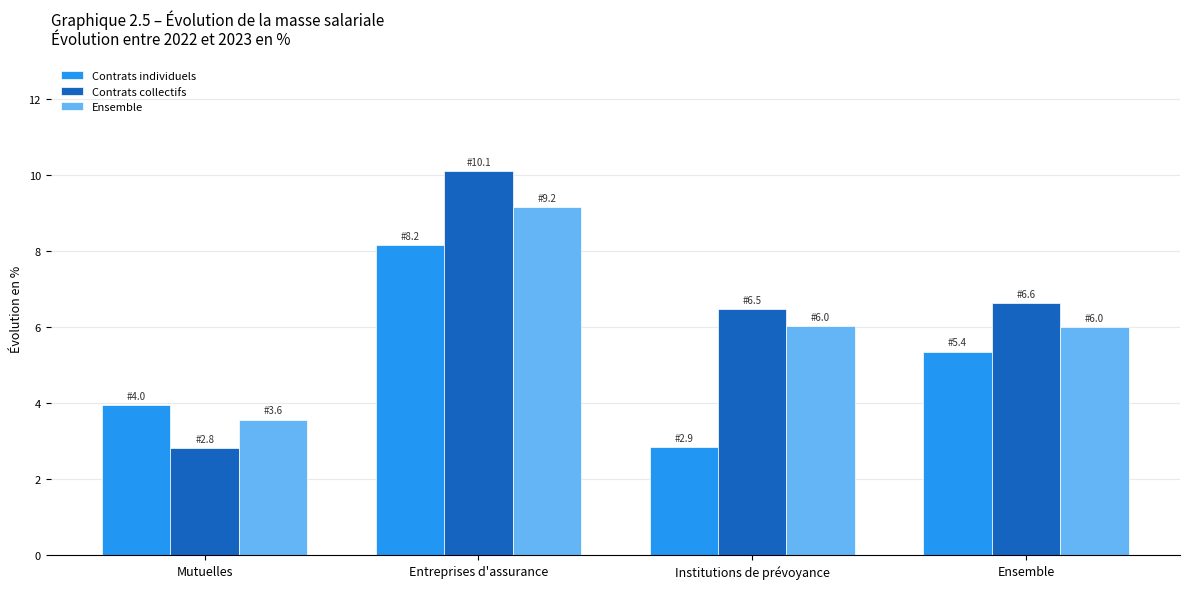

Reading left to right, list all the values displayed in this chart.

Contrats individuels: 4.0	8.2	2.9	5.4
Contrats collectifs: 2.8	10.1	6.5	6.6
Ensemble: 3.6	9.2	6.0	6.0